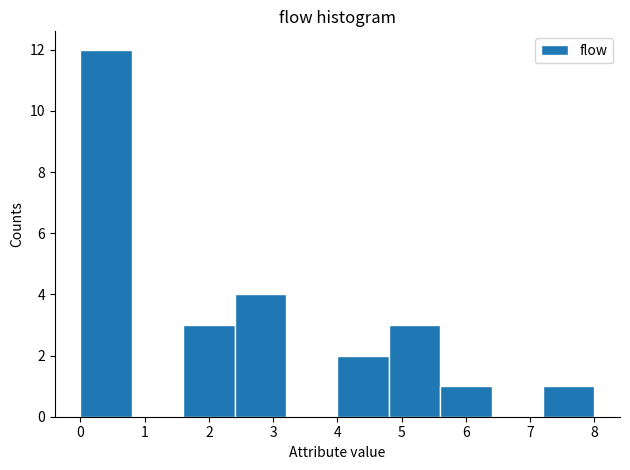

Reading left to right, transcribe this chart: for each bar, give the range it covers on the x-axis and its height. The values are not printed on the chart, so give them approximately, as read against the axis.

0.0 to 0.8: 12
0.8 to 1.6: 0
1.6 to 2.4: 3
2.4 to 3.2: 4
3.2 to 4.0: 0
4.0 to 4.8: 2
4.8 to 5.6: 3
5.6 to 6.4: 1
6.4 to 7.2: 0
7.2 to 8.0: 1